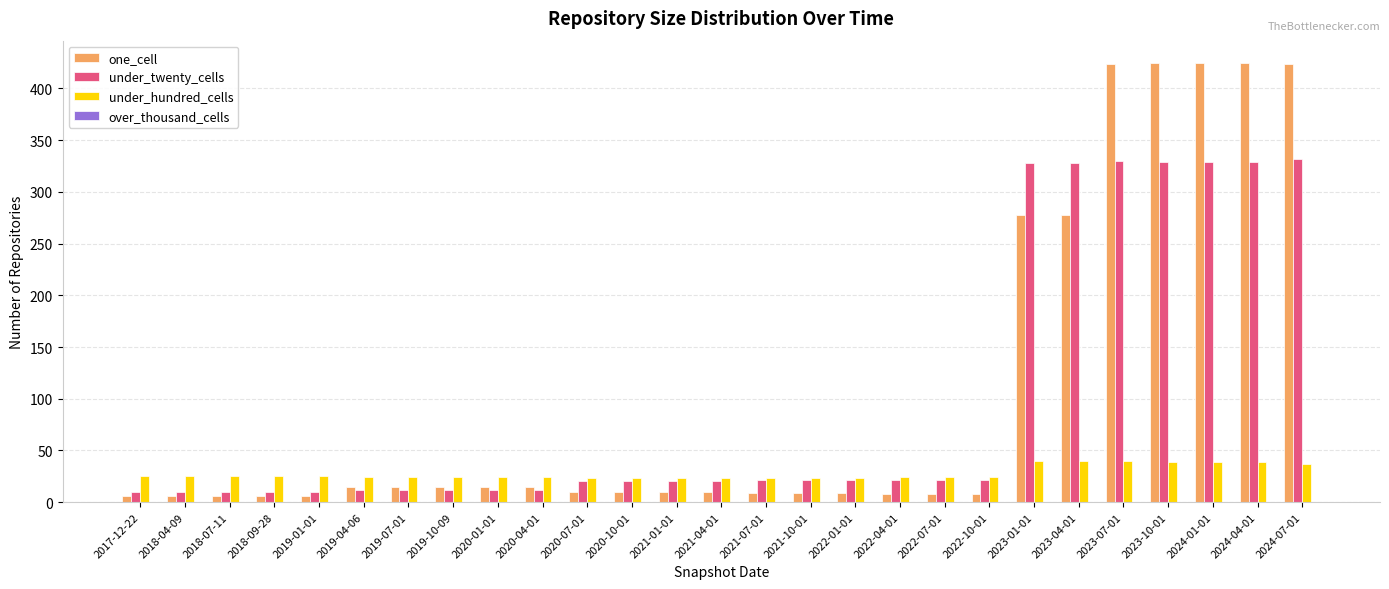

Rank the series by their maximum value, from highest to lowest.

one_cell, under_twenty_cells, under_hundred_cells